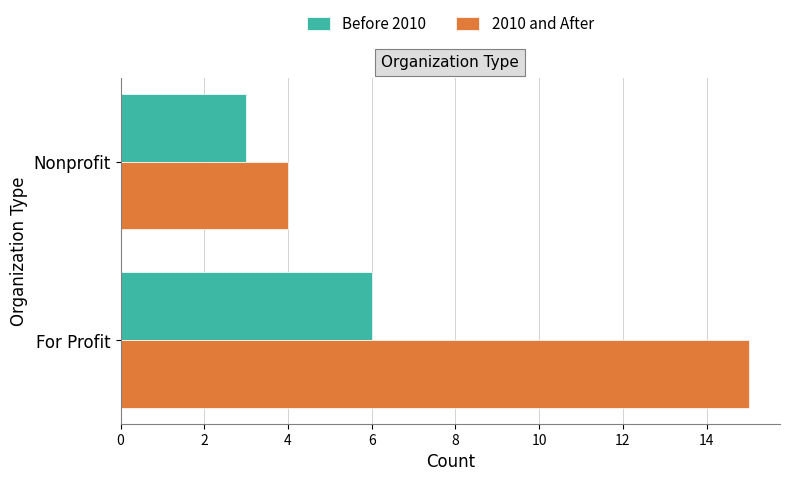

Which category has the lowest value across all series?

Nonprofit